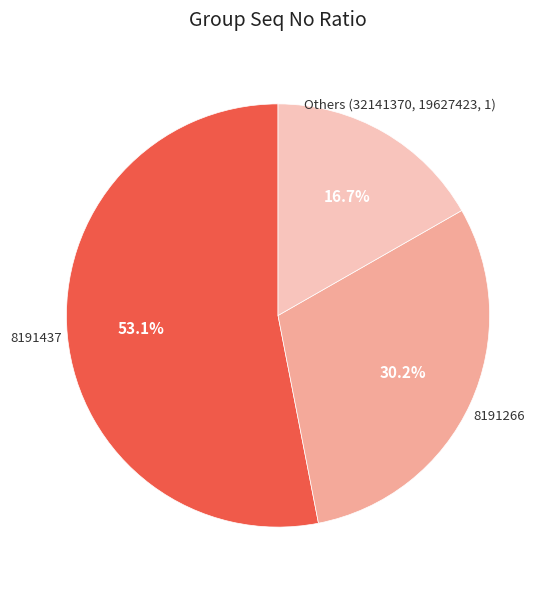

Which has a higher value, 8191266 or 8191437?

8191437